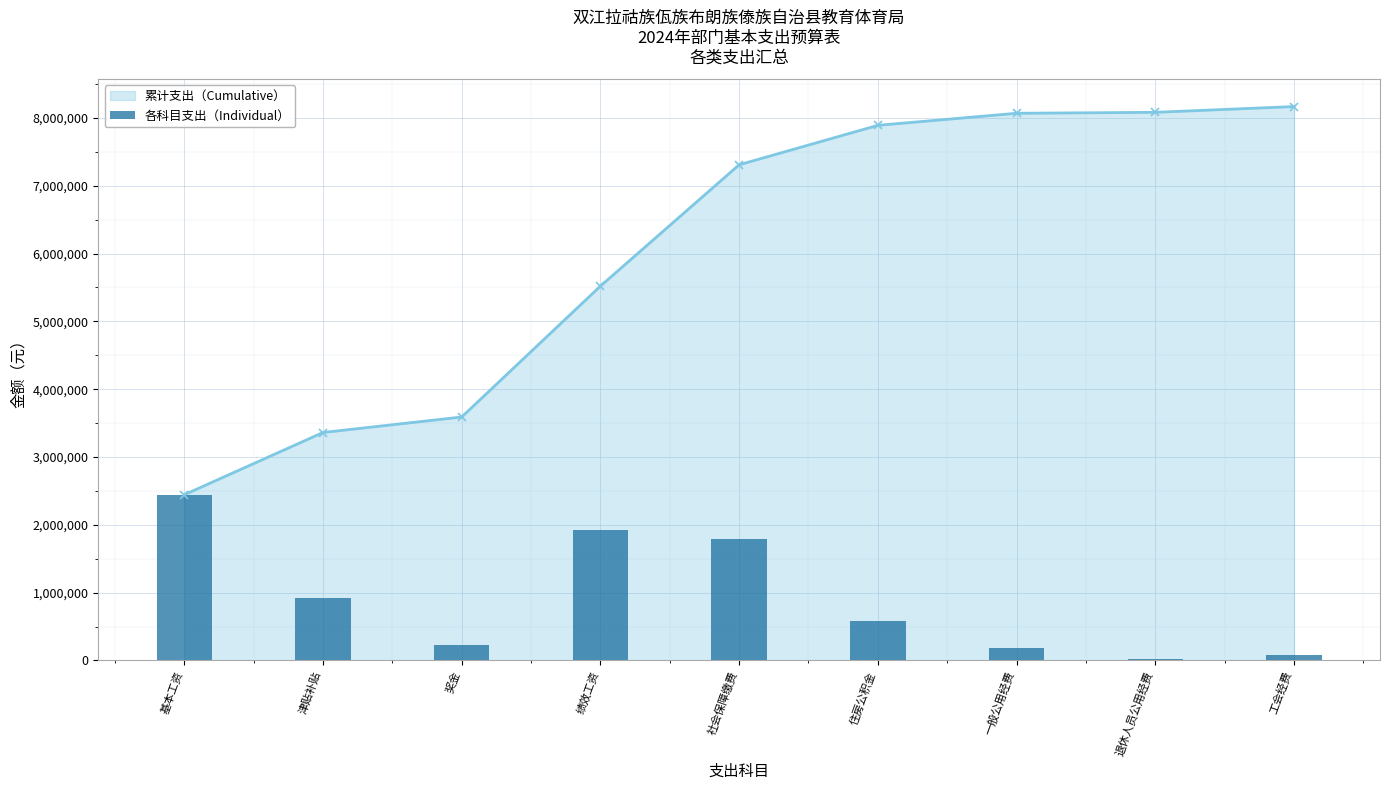

What is the ratio of the value at 绩效工资 to the value at 退休人员公用经费?

137.9